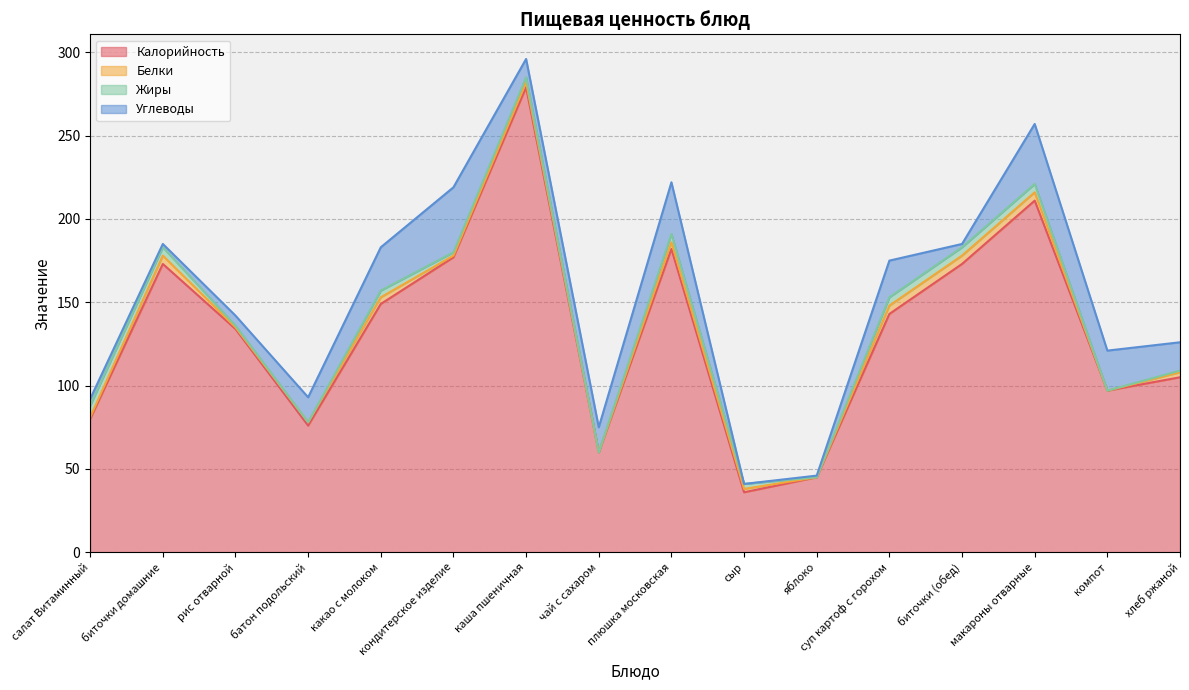

The Углеводы series shows 37 at компот. True or false?

False